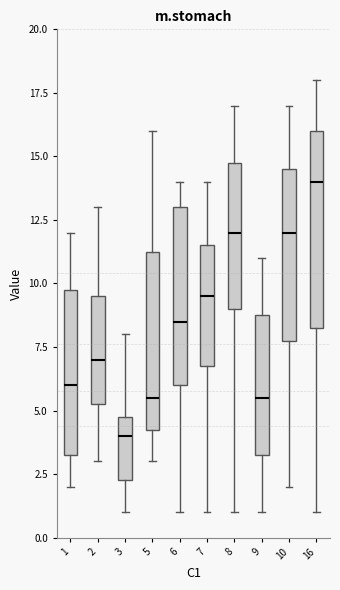

Where is the upper edge of the box at x = 2 on the y-axis? The values are not printed on the chart, so give them approximately, as read against the axis.

9.5